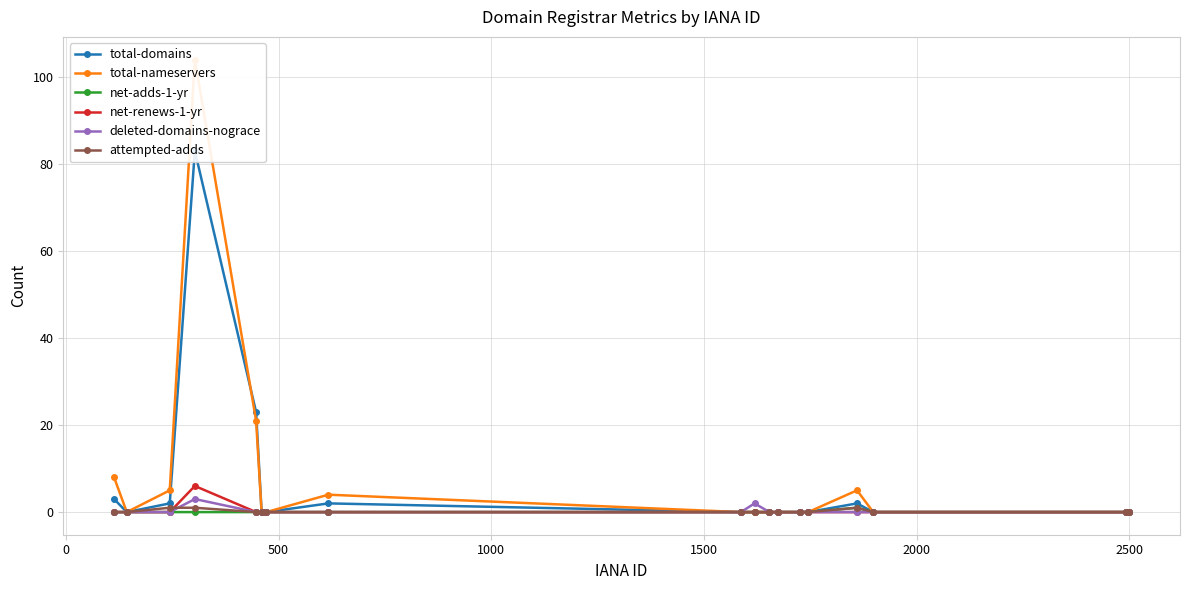

True or false: attempted-adds has a value of 0 at 1500.

True